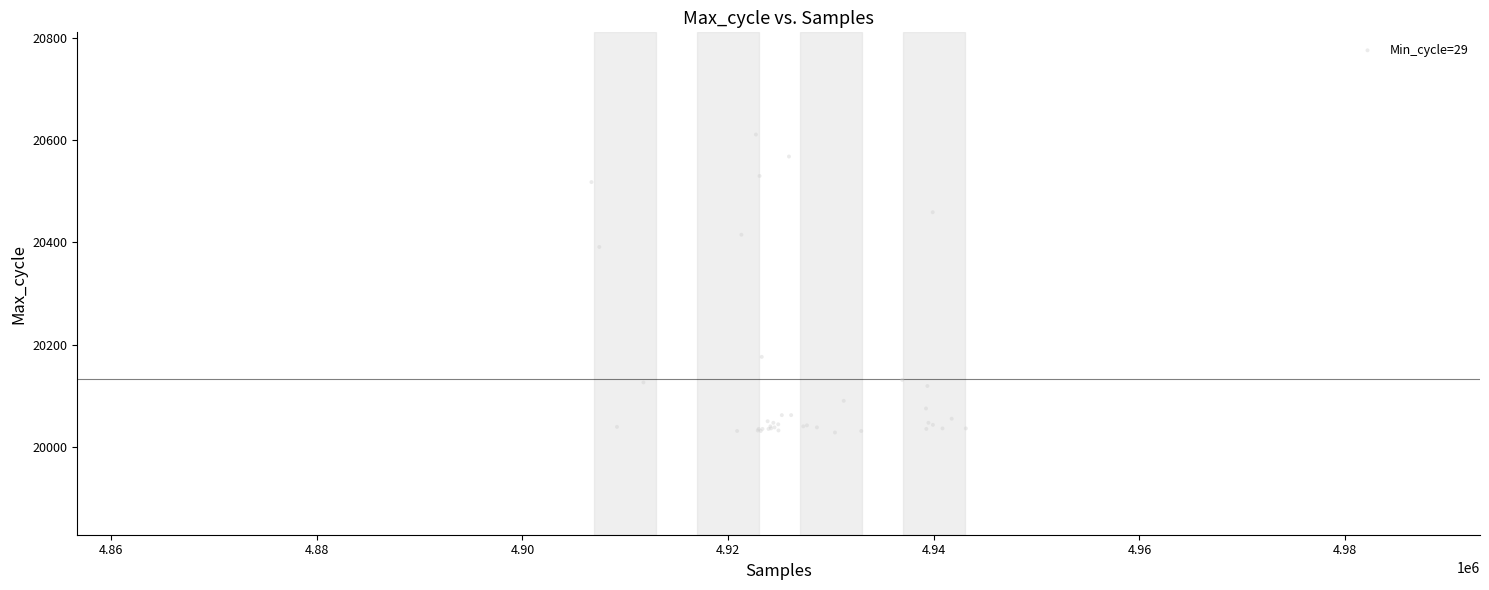

What Y value in the scatter plot is closest to 20319?

20391